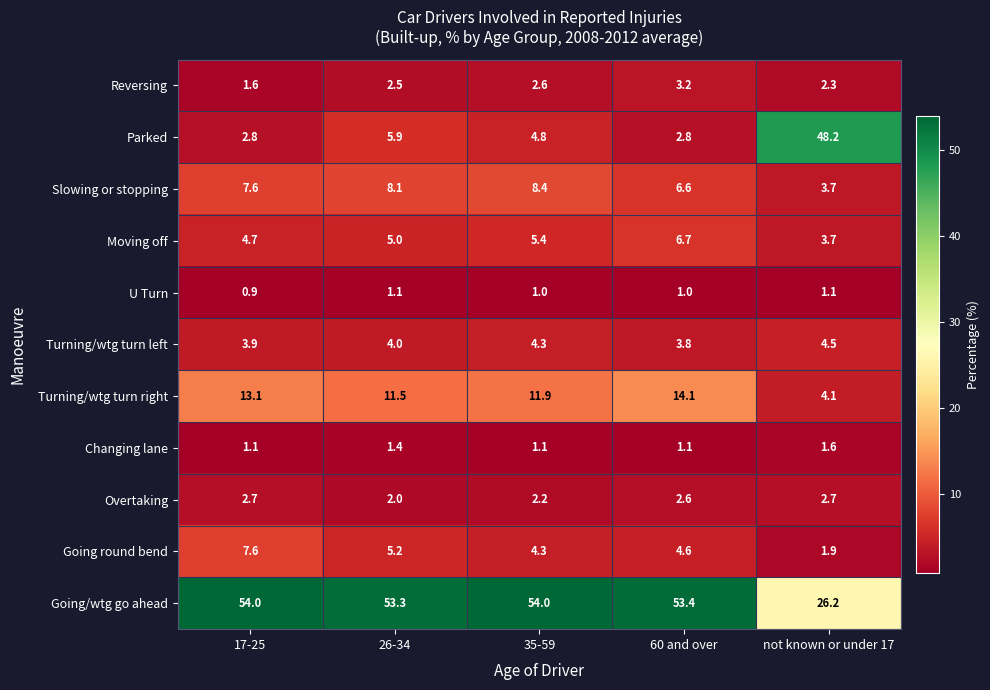

The value of Overtaking at 35-59 is 2.2. True or false?

True